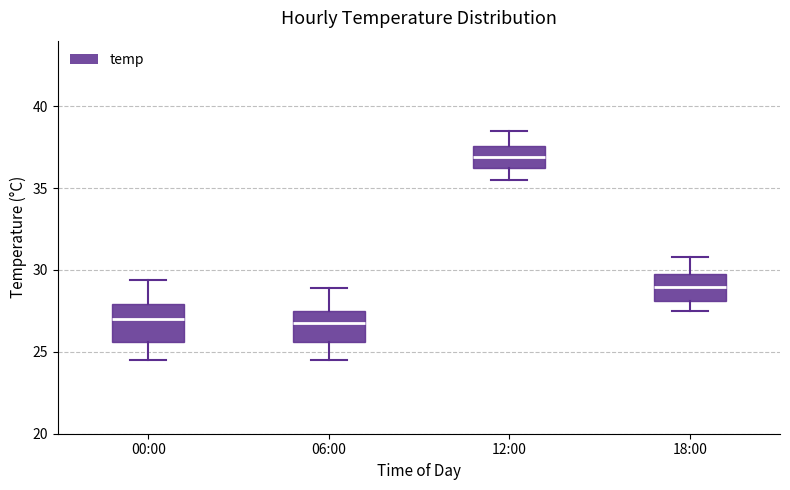

Reading left to right, transcribe this box plot: for each box, give where its median line is, the range the box spans, and where its two whiskers end, as read against the y-axis. The values are not printed on the chart, so give them approximately, as read against the axis.

00:00: median 27.0, box 25.5 to 28.0, whiskers 24.5 to 29.5
06:00: median 27.0, box 25.5 to 27.5, whiskers 24.5 to 29.0
12:00: median 37.0, box 36.0 to 37.5, whiskers 35.5 to 38.5
18:00: median 29.0, box 28.0 to 30.0, whiskers 27.5 to 31.0